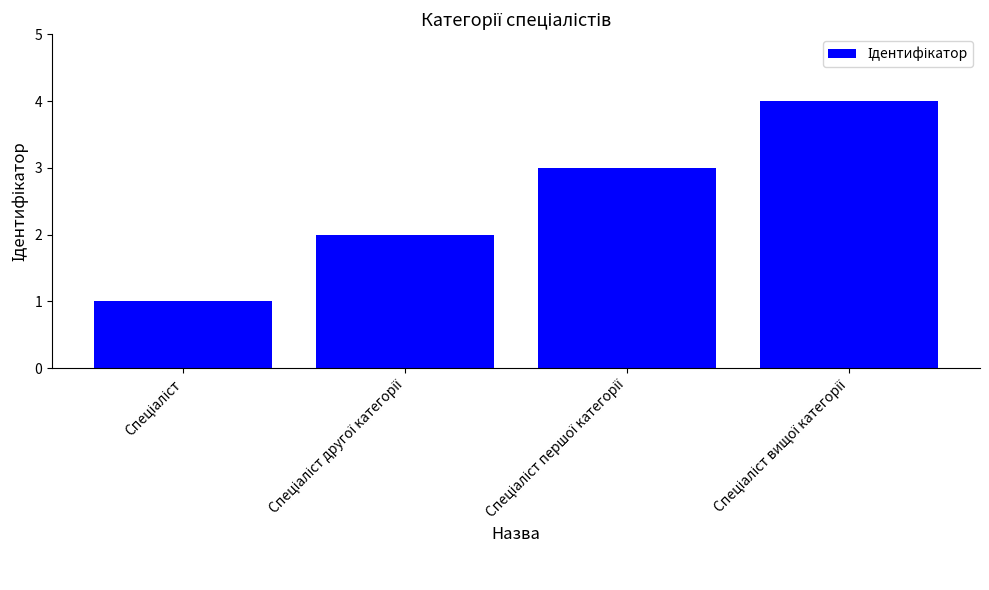

What is the value of the 3rd bar from the left?

3